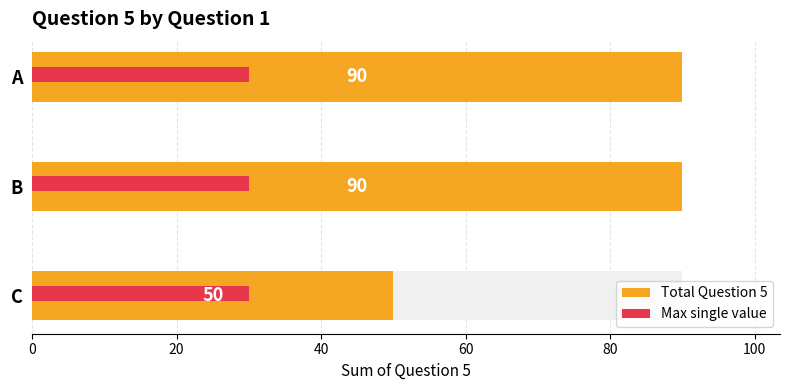

At 0, list the series in order from smallest to largest.

Max single value, Total Question 5